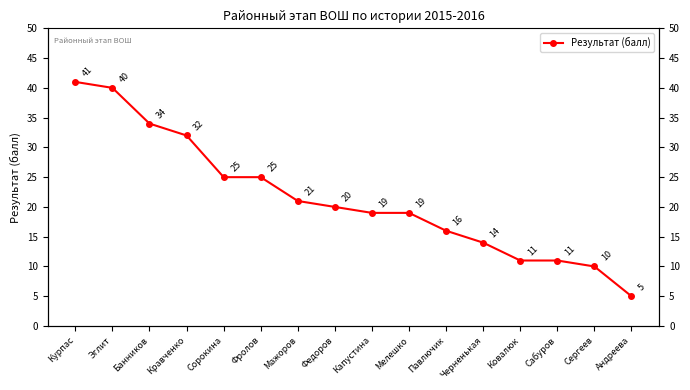

What is the ratio of the value at Сабуров to the value at Андреева?

2.2